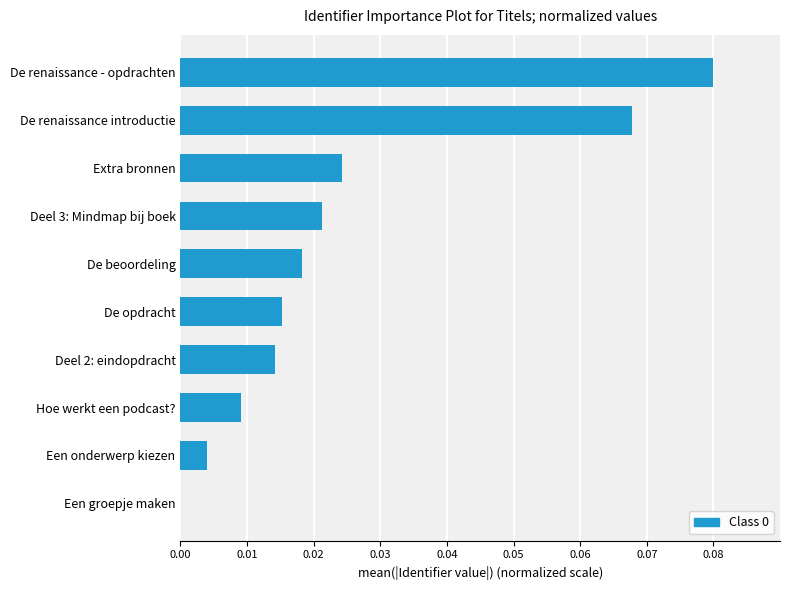

The chart shows a value of 0.0 at Deel 2: eindopdracht. True or false?

True